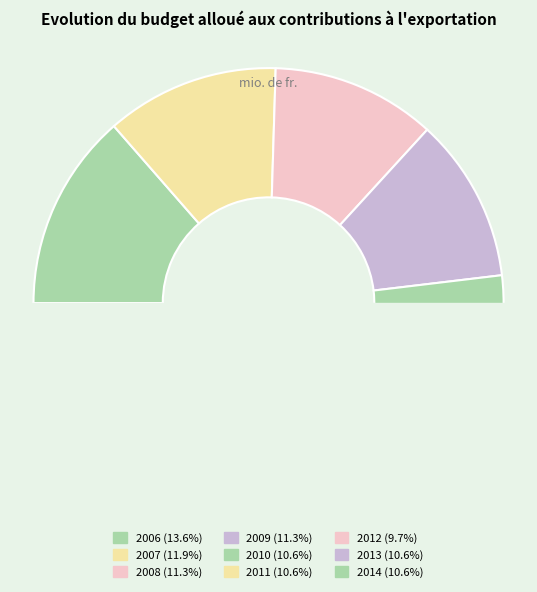

To the nearest percent, what is the average slice percentage?

11%